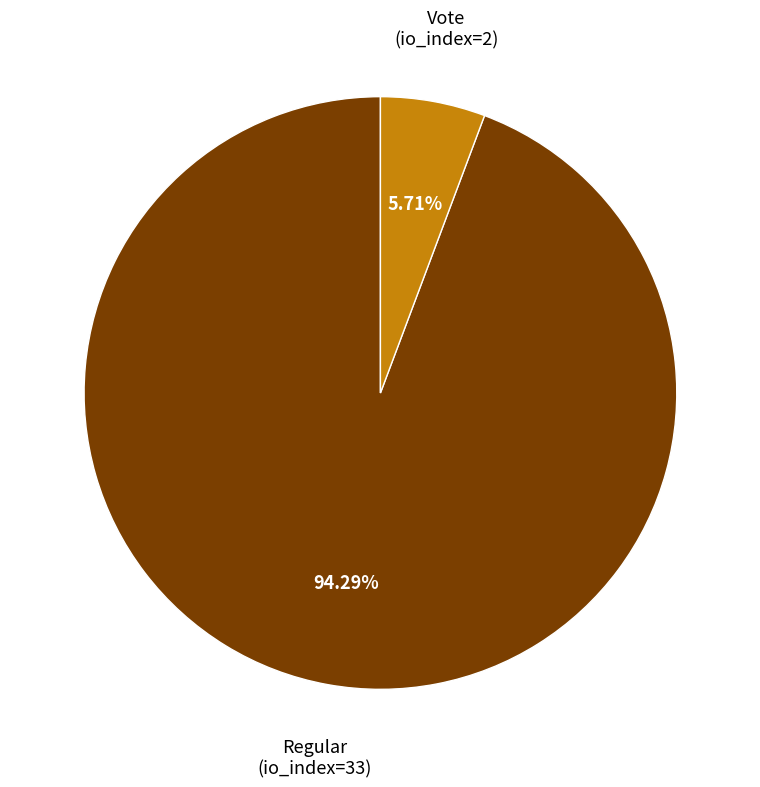

Is there a majority slice in this chart?

Yes